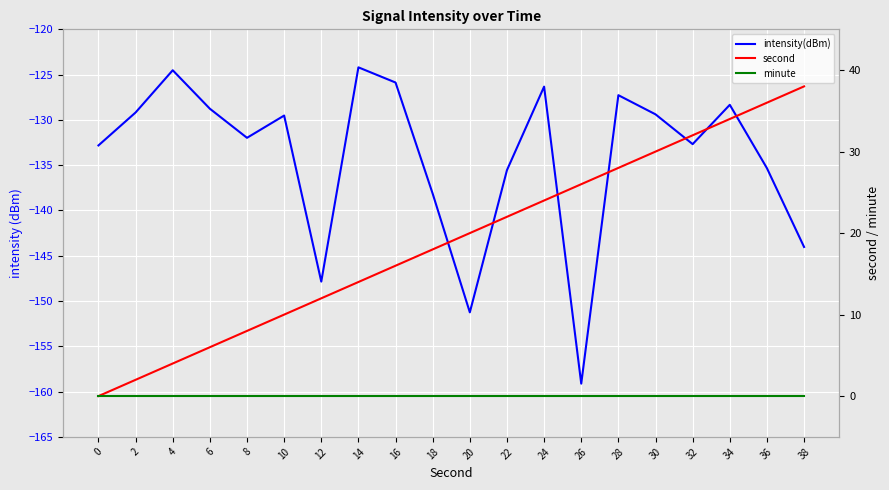

What is the value of the second point at the 13th from the left?

24.0